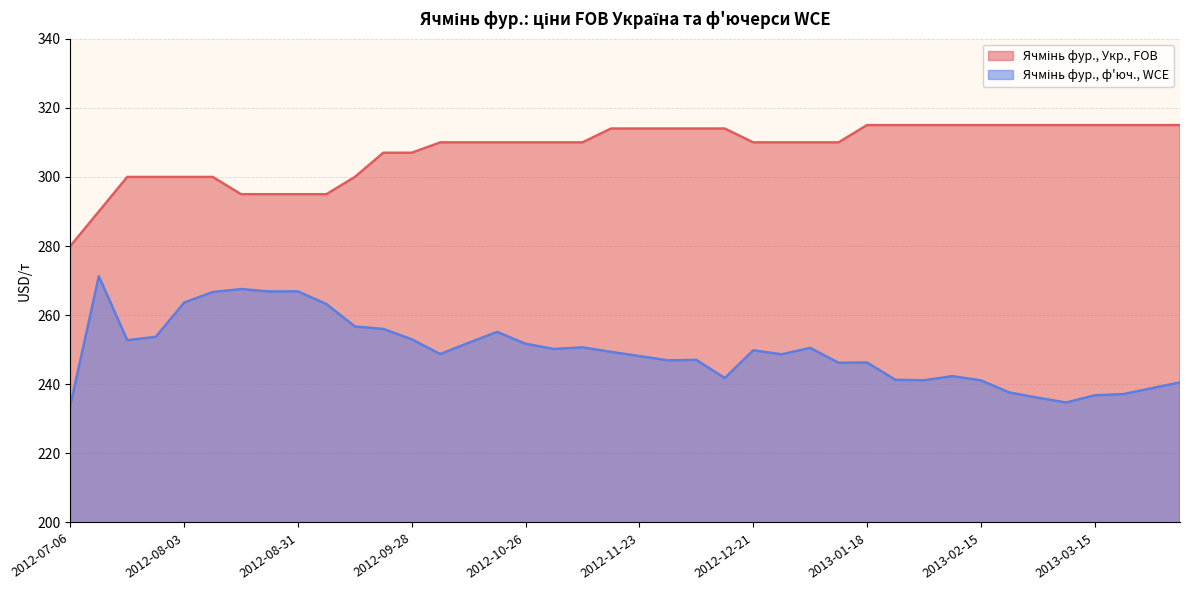

At which category does the chart reach its peak across all series?

2013-01-18